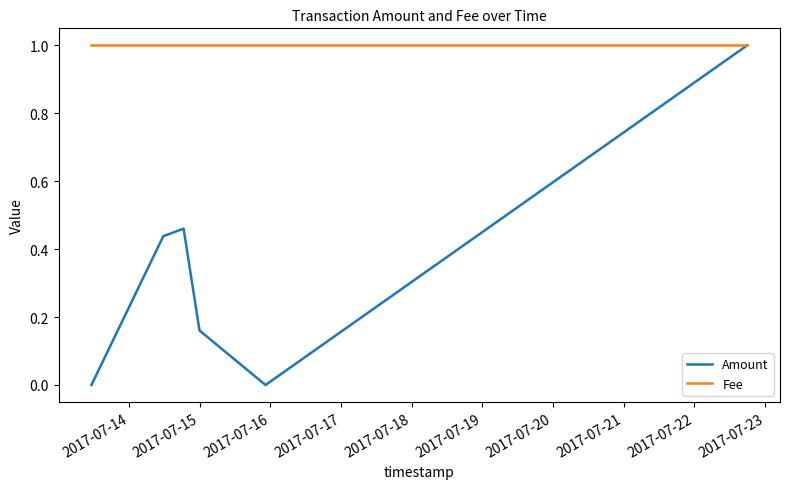

Which series has the largest total across all categories?

Fee